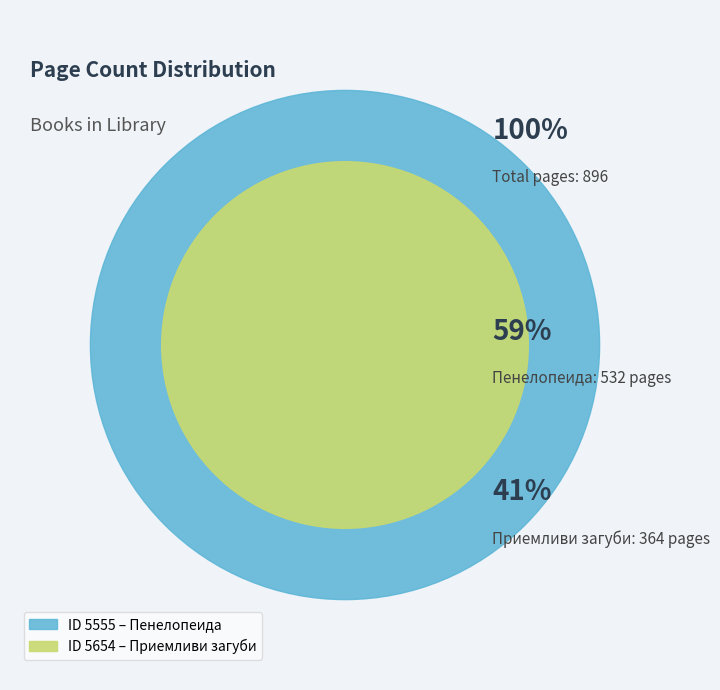

Rank the categories by value from lowest to highest.

5654, 5555